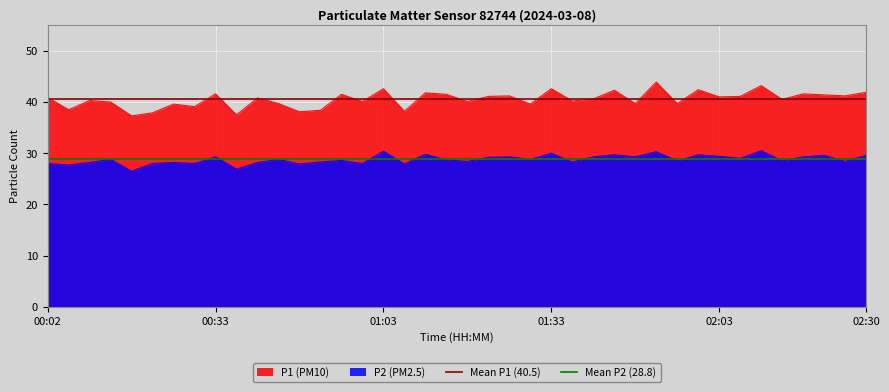

The P1 (PM10) series shows 72.9 at 01:03. True or false?

False